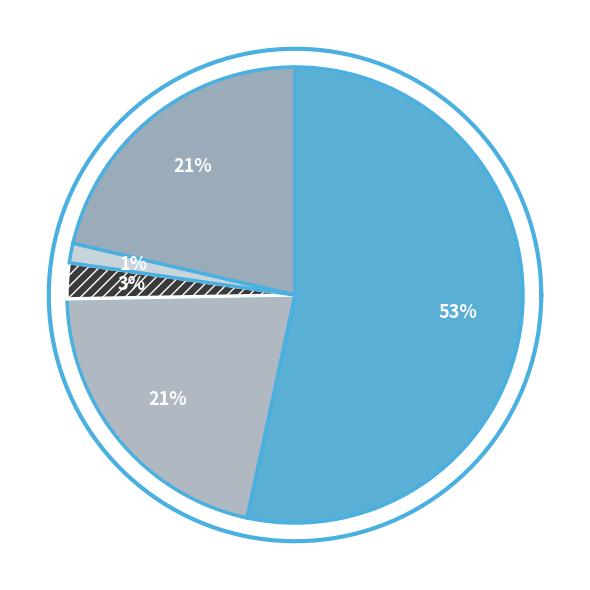

What percentage is the Frais de chantier slice, to the nearest percent?

21%